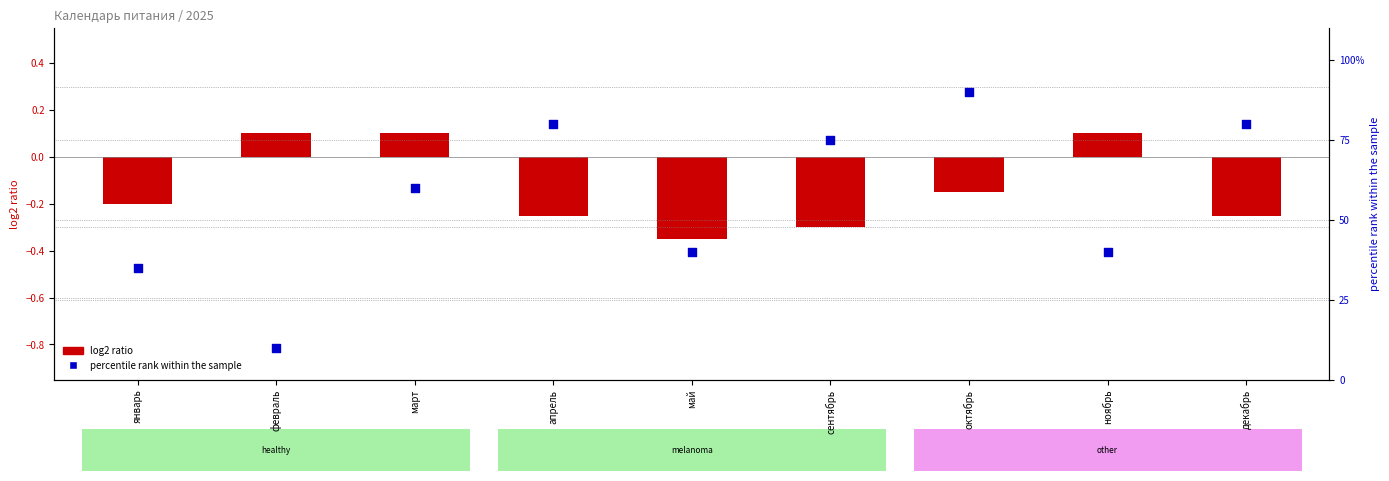

Is the value of log2 ratio at апрель greater than the value of percentile rank within the sample at декабрь?

No